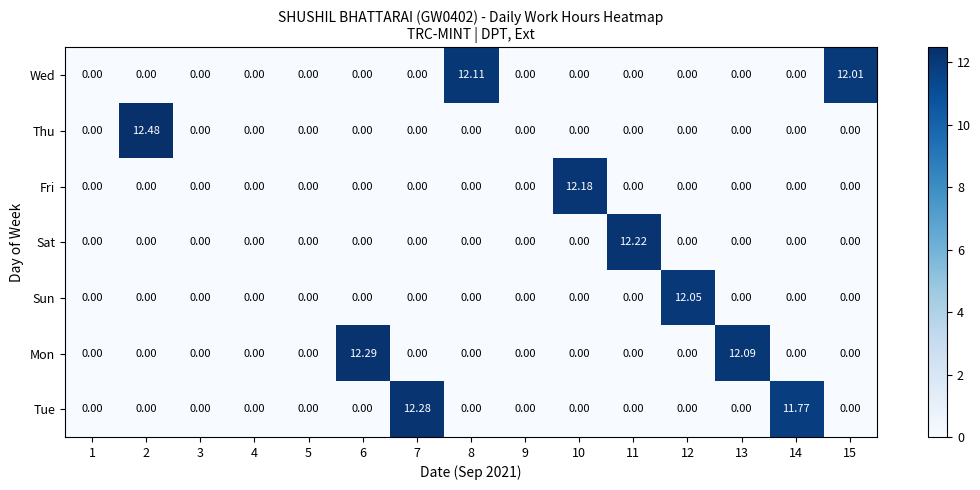

What is the total value across all series at 7?

12.3